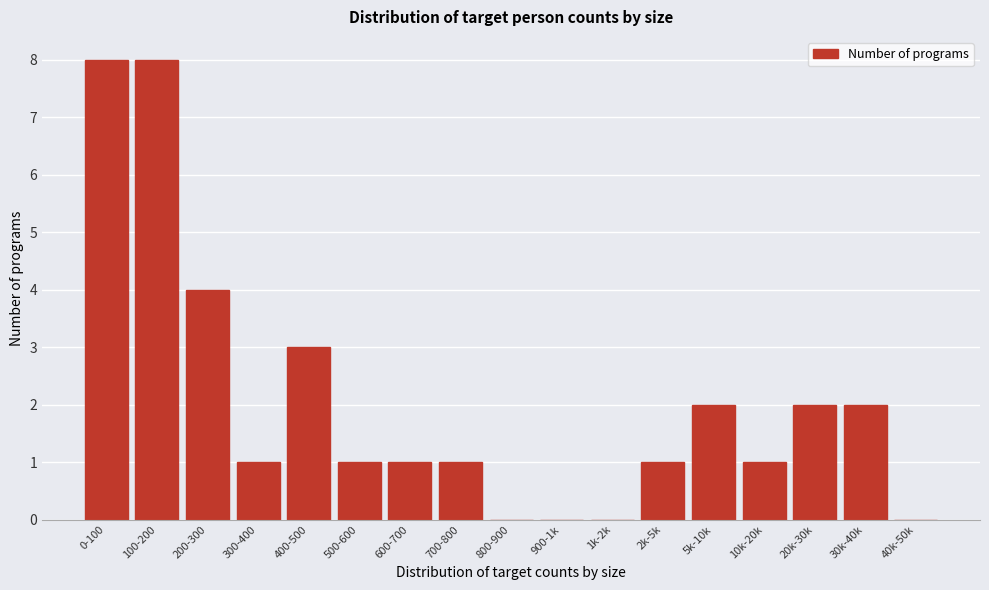

What is the greatest value displayed?

8